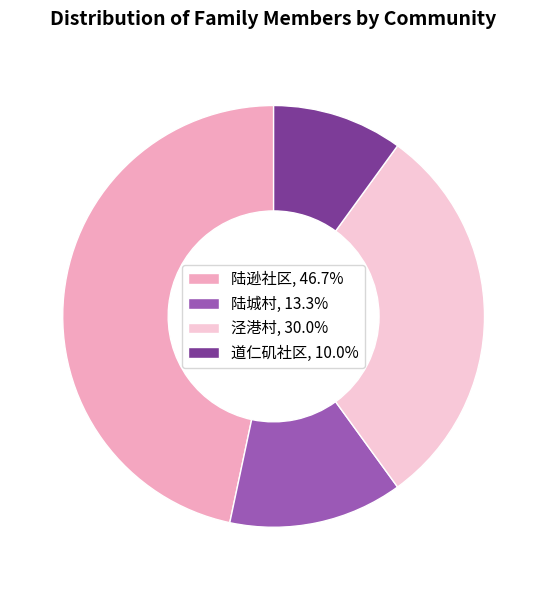

How many segments does this pie chart have?

4